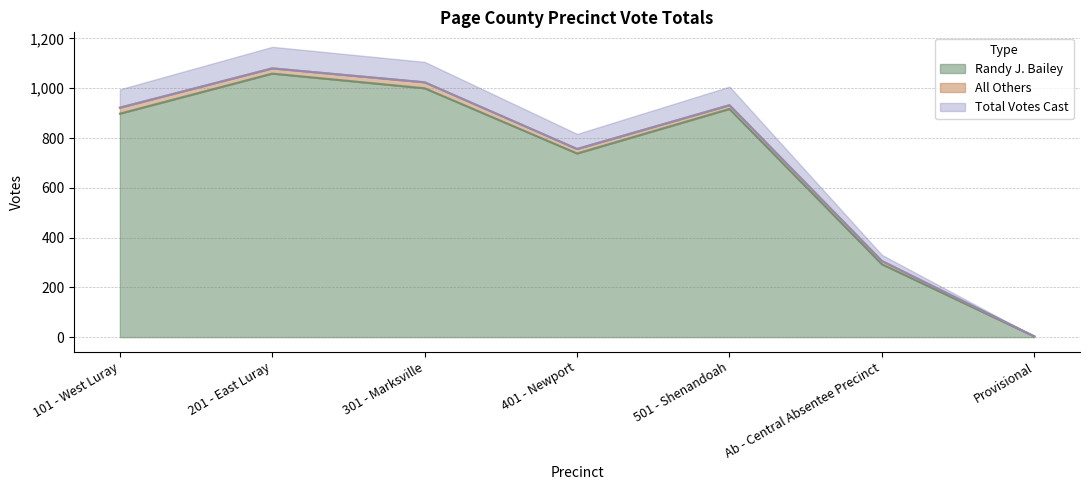

At which label is Randy J. Bailey closest to 531?

401 - Newport